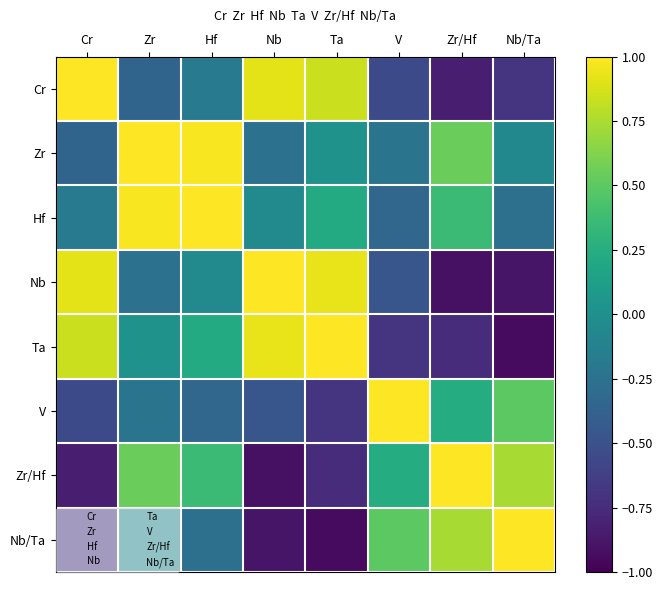

Reading left to right, transcribe all the data shown in this chart.

Cr: Cr=1.0	Zr=-0.4	Hf=-0.2	Nb=0.9	Ta=0.8	V=-0.5	Zr/Hf=-0.8	Nb/Ta=-0.7
Zr: Cr=-0.4	Zr=1.0	Hf=1.0	Nb=-0.3	Ta=0.0	V=-0.2	Zr/Hf=0.5	Nb/Ta=-0.1
Hf: Cr=-0.2	Zr=1.0	Hf=1.0	Nb=-0.1	Ta=0.2	V=-0.3	Zr/Hf=0.4	Nb/Ta=-0.3
Nb: Cr=0.9	Zr=-0.3	Hf=-0.1	Nb=1.0	Ta=0.9	V=-0.5	Zr/Hf=-0.9	Nb/Ta=-0.9
Ta: Cr=0.8	Zr=0.0	Hf=0.2	Nb=0.9	Ta=1.0	V=-0.7	Zr/Hf=-0.7	Nb/Ta=-0.9
V: Cr=-0.5	Zr=-0.2	Hf=-0.3	Nb=-0.5	Ta=-0.7	V=1.0	Zr/Hf=0.2	Nb/Ta=0.5
Zr/Hf: Cr=-0.8	Zr=0.5	Hf=0.4	Nb=-0.9	Ta=-0.7	V=0.2	Zr/Hf=1.0	Nb/Ta=0.7
Nb/Ta: Cr=-0.7	Zr=-0.1	Hf=-0.3	Nb=-0.9	Ta=-0.9	V=0.5	Zr/Hf=0.7	Nb/Ta=1.0